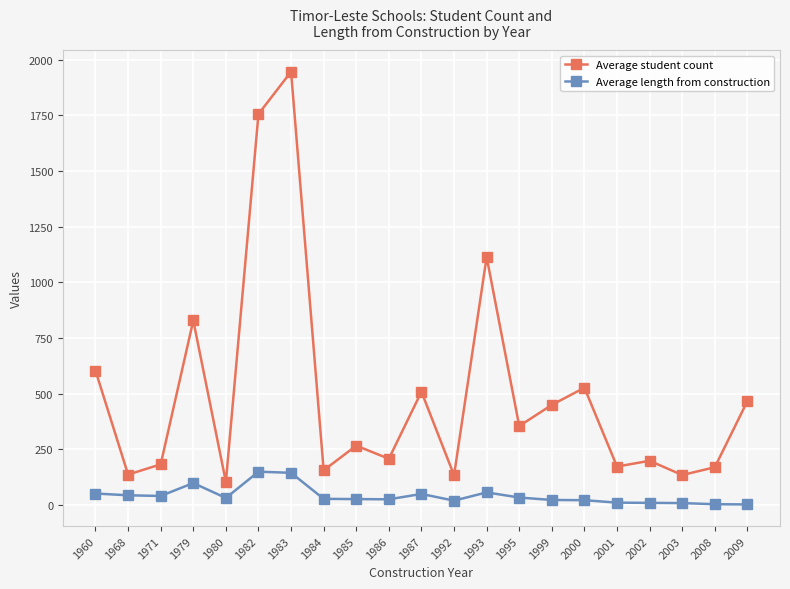

Rank the series by their maximum value, from lowest to highest.

Average length from construction, Average student count